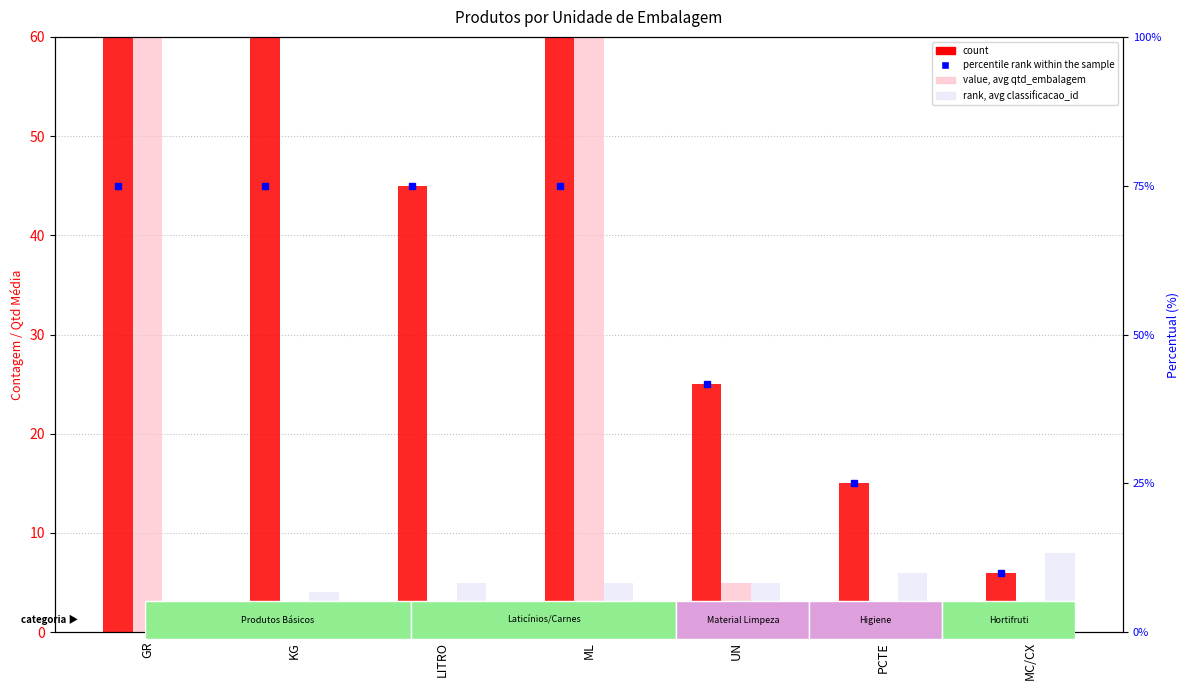

True or false: count has a value of 320 at GR.

True